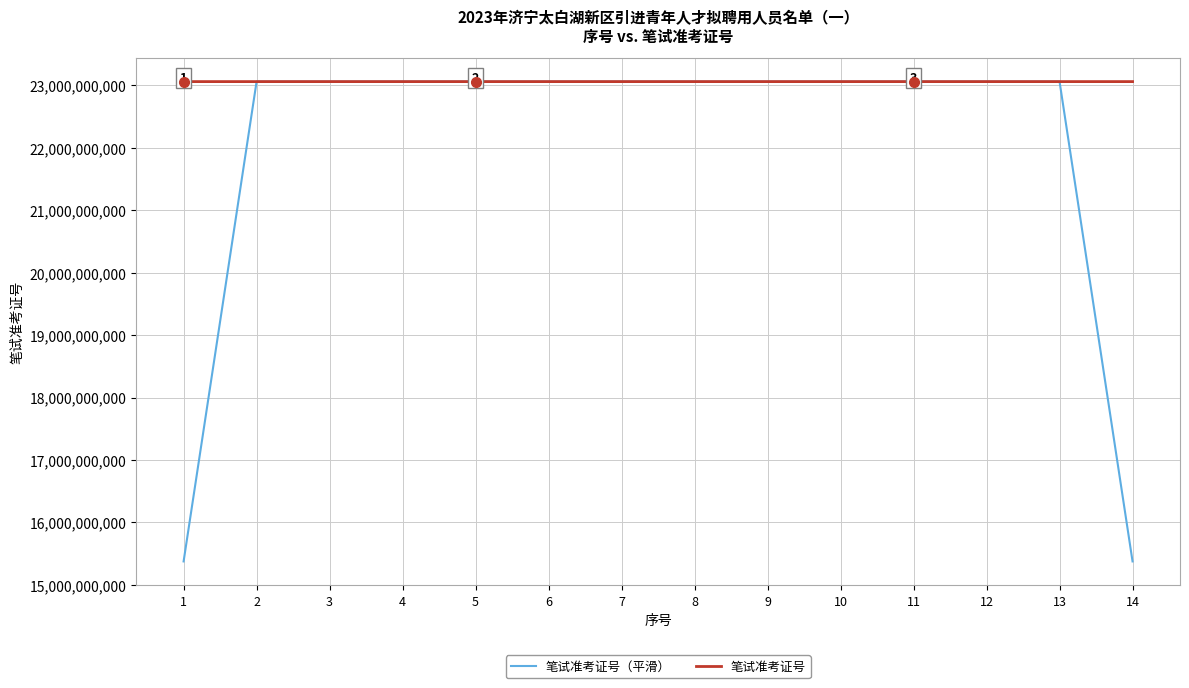

Is it true that 笔试准考证号 equals 23061110810.0 at 1?

True